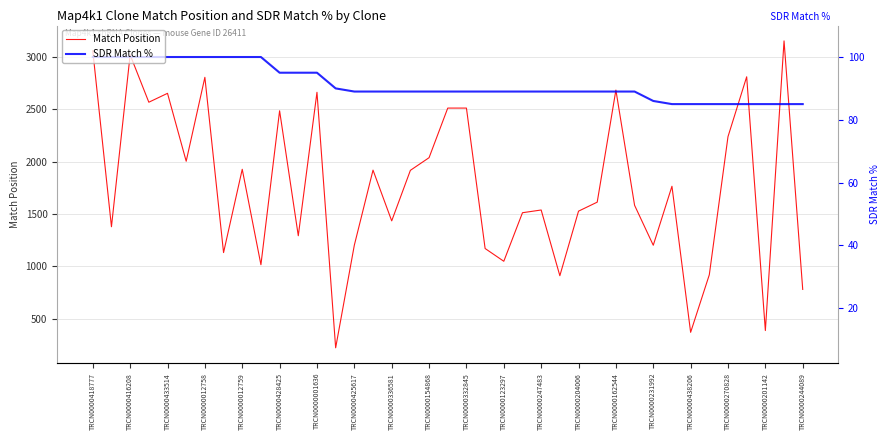

What is the maximum value shown in the chart?

3154